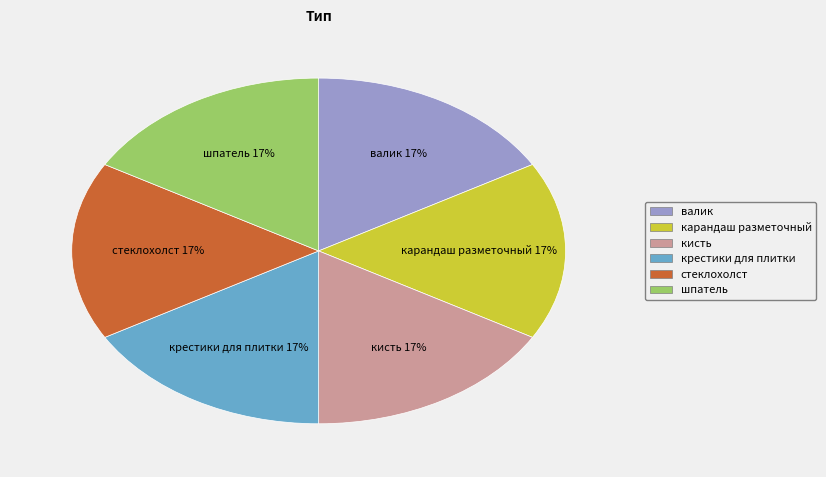

Does валик account for over 50% of the chart?

No